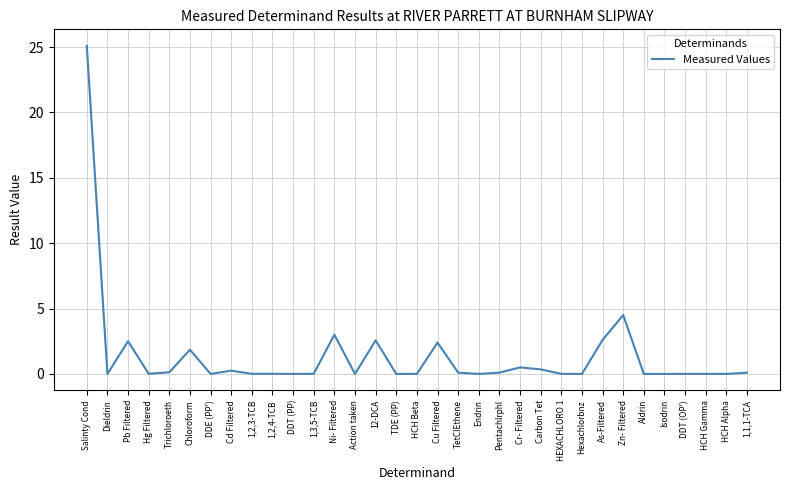

What is the change in value from Action taken to As-Filtered?

+2.6